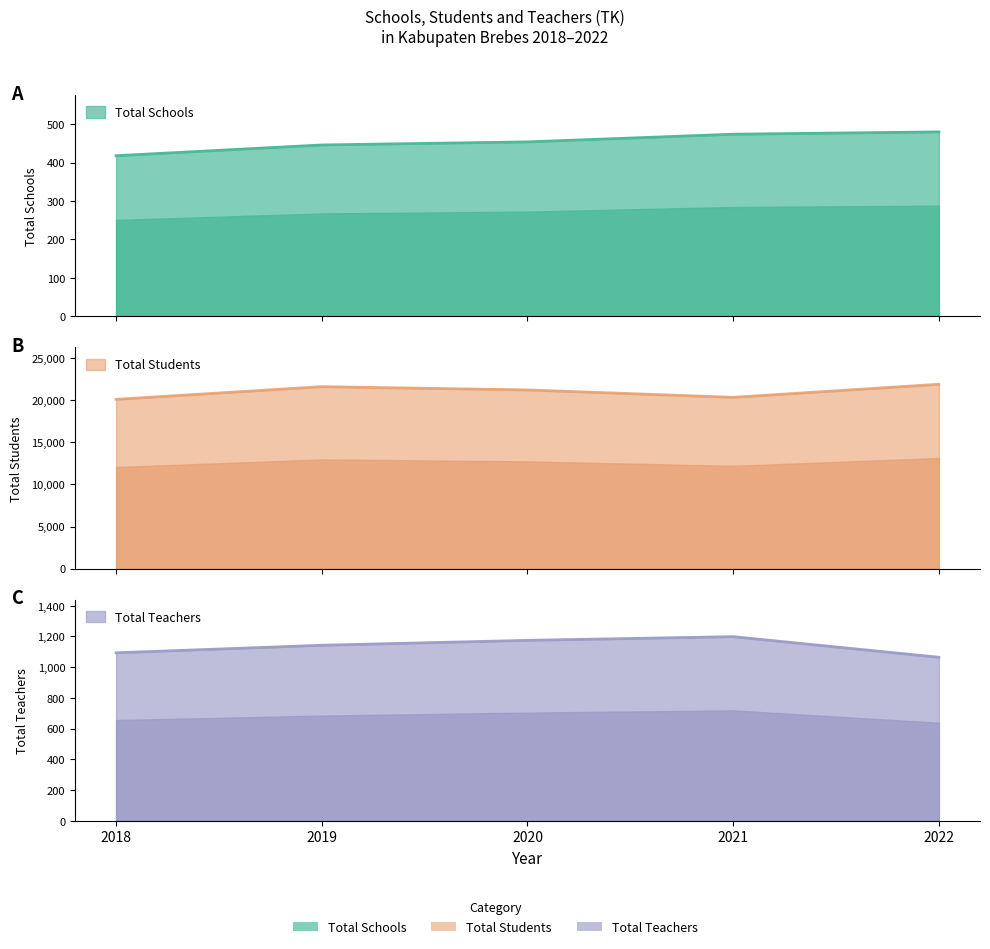

What is the difference between the second highest and minimum values in the Total Teachers series?

110